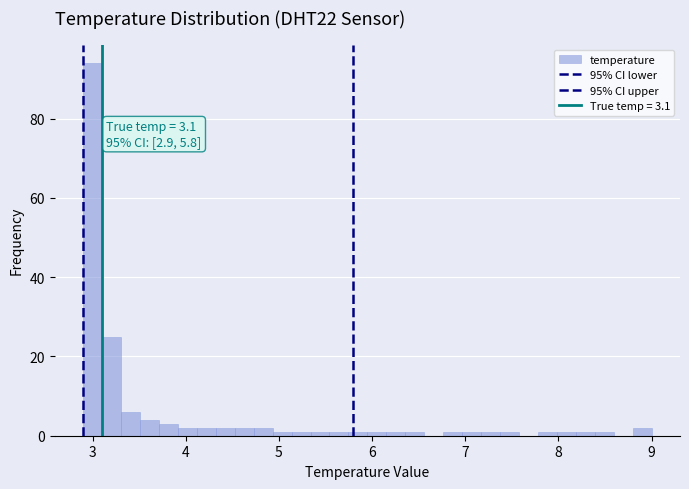

Read against the x-axis, roughly where is the centre of the tallest bar?

3.0